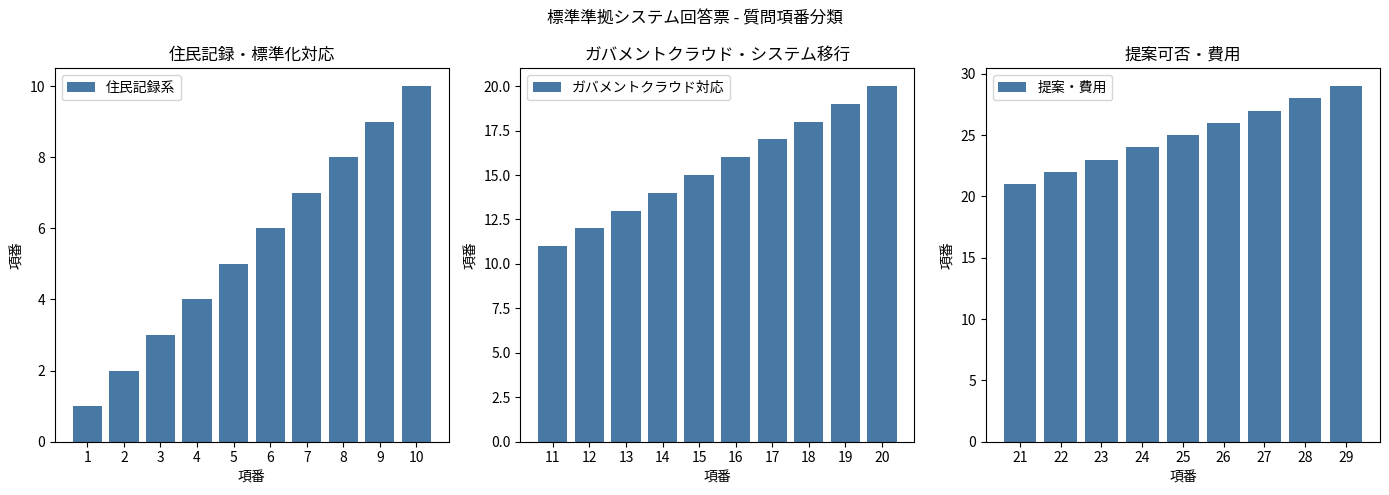

Reading left to right, transcribe all the data shown in this chart.

1=1	2=2	3=3	4=4	5=5	6=6	7=7	8=8	9=9	10=10	11=11	12=12	13=13	14=14	15=15	16=16	17=17	18=18	19=19	20=20	21=21	22=22	23=23	24=24	25=25	26=26	27=27	28=28	29=29